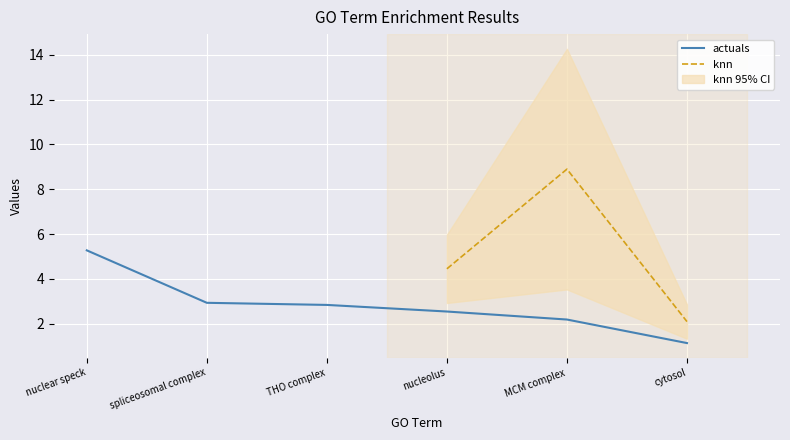

Between THO complex and spliceosomal complex, which is larger?

spliceosomal complex